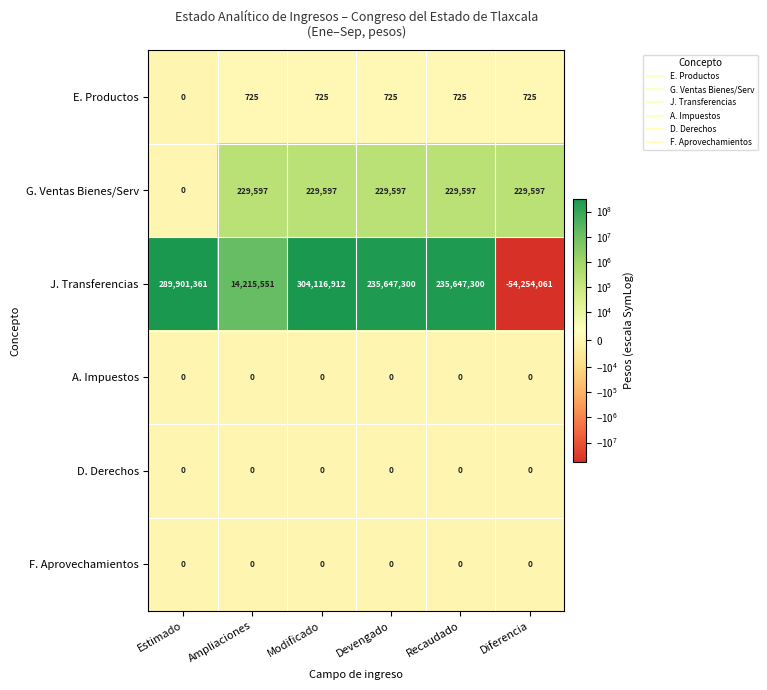

The E. Productos series shows 725 at Ampliaciones. True or false?

True